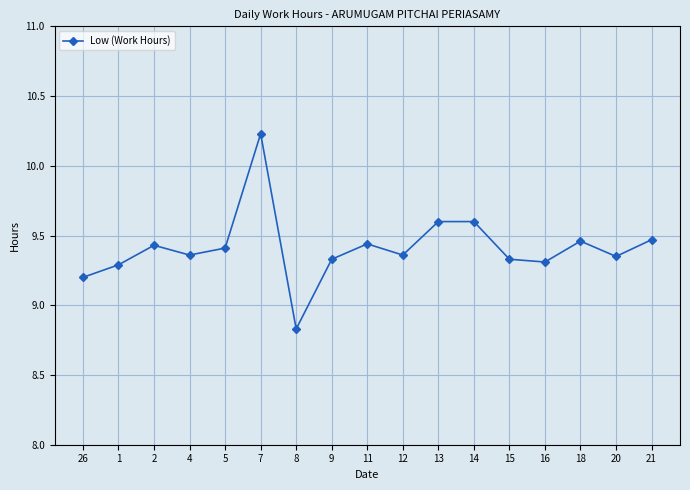

How many points are lower than both their immediate neighbors (excluding endpoints)?

5